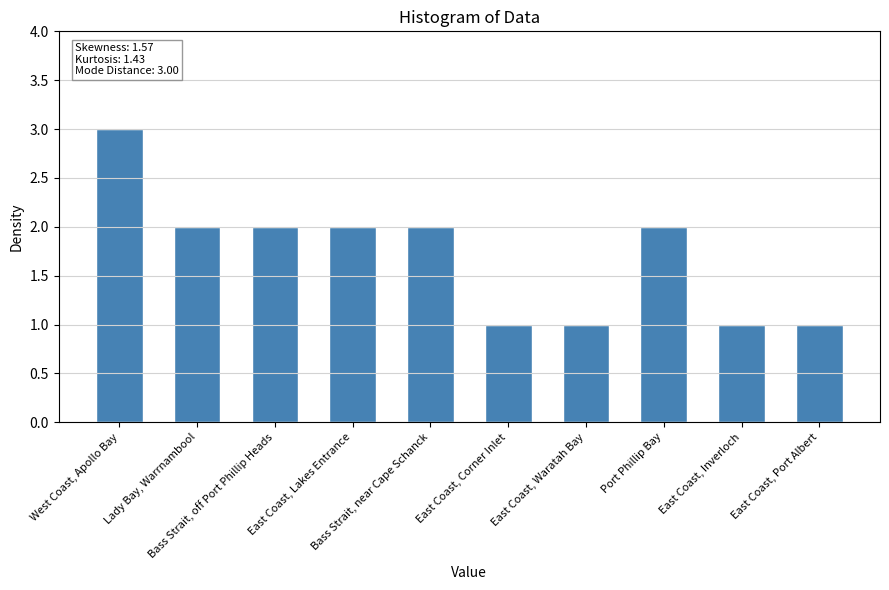

True or false: the data shows 1 at Bass Strait, off Port Phillip Heads.

False